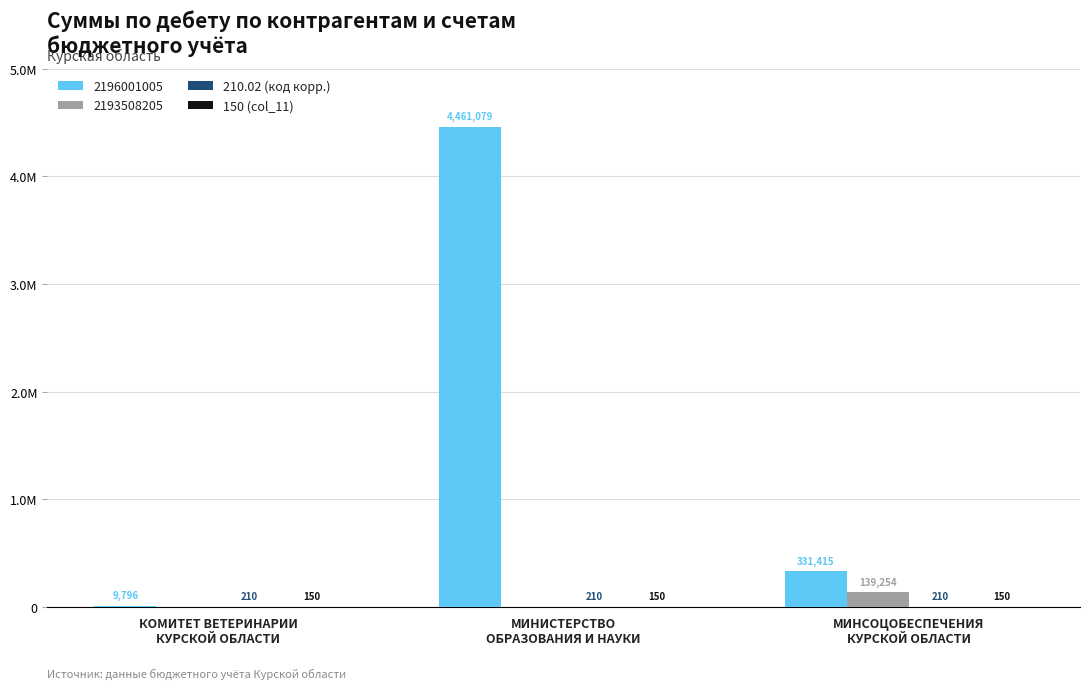

Does the chart contain stacked bars?

No